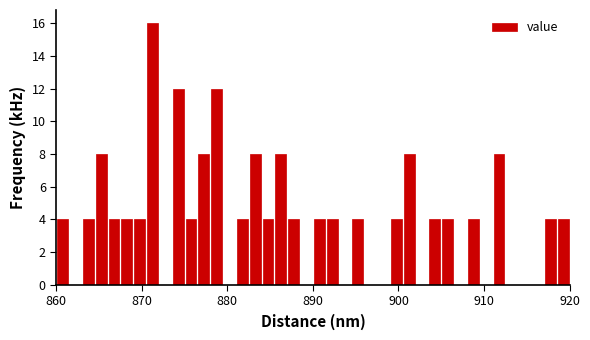

Around what value on the x-axis is the tallest bar? Give the approximate position of its centre, as read against the axis.

871